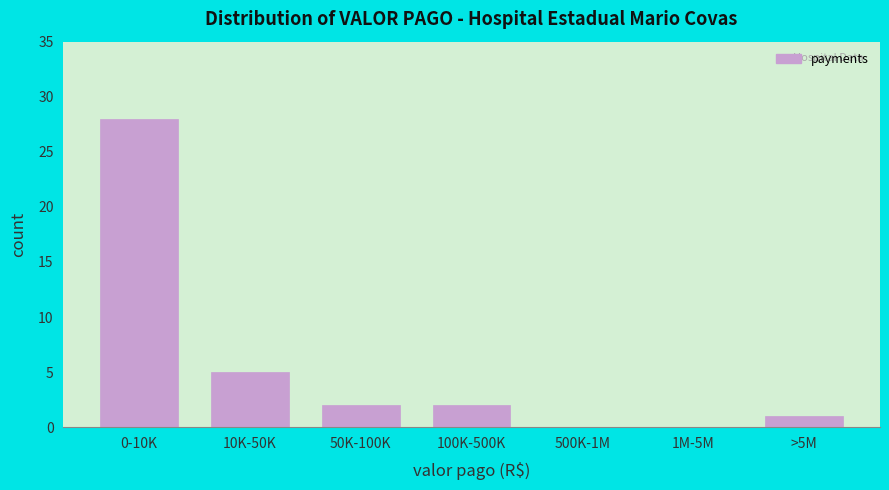

Reading left to right, transcribe all the data shown in this chart.

0-10K=28	10K-50K=5	50K-100K=2	100K-500K=2	500K-1M=0	1M-5M=0	>5M=1